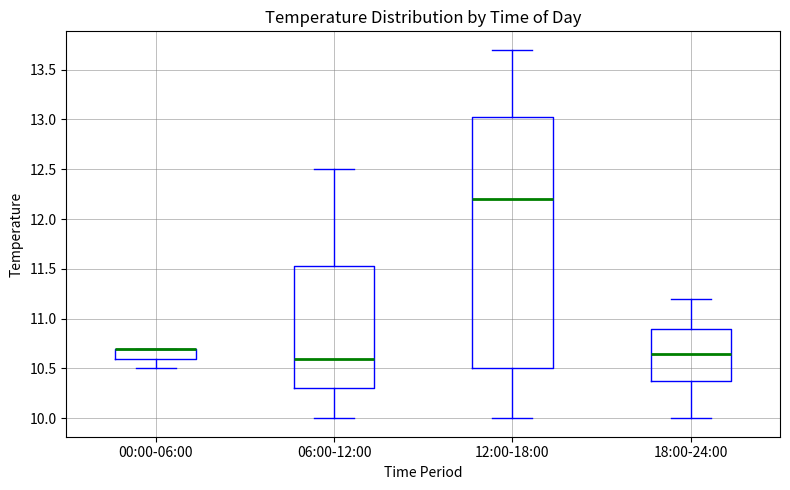

Reading left to right, read every box against the y-axis: the position of its median line, the range the box covers, and the ends of its whiskers. The values are not printed on the chart, so give them approximately, as read against the axis.

00:00-06:00: median 10.70 (drawn on the box's upper edge), box 10.60 to 10.70, whiskers 10.50 to 10.70
06:00-12:00: median 10.60, box 10.30 to 11.55, whiskers 10.00 to 12.50
12:00-18:00: median 12.20, box 10.50 to 13.05, whiskers 10.00 to 13.70
18:00-24:00: median 10.65, box 10.40 to 10.90, whiskers 10.00 to 11.20